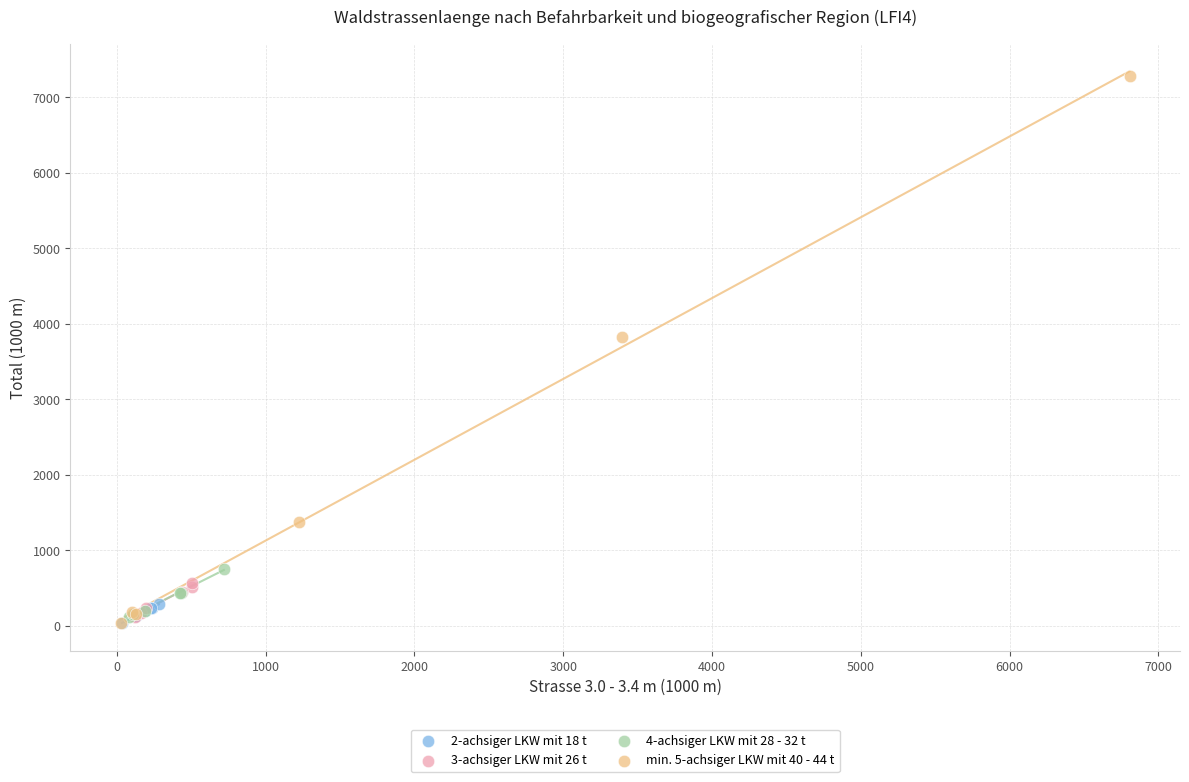

Which series has the largest Y range (max minus min)?

min. 5-achsiger LKW mit 40 - 44 t